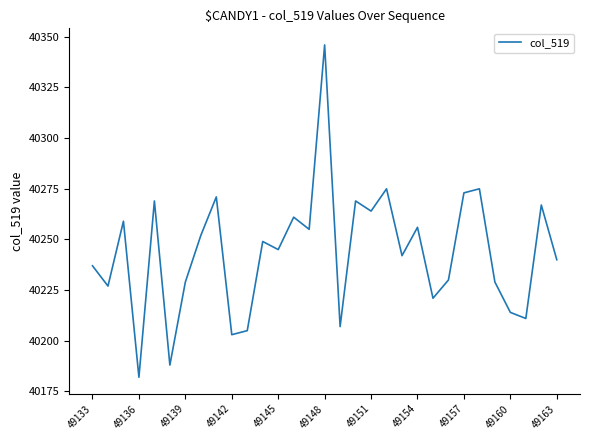

What is the smallest value displayed?

40182